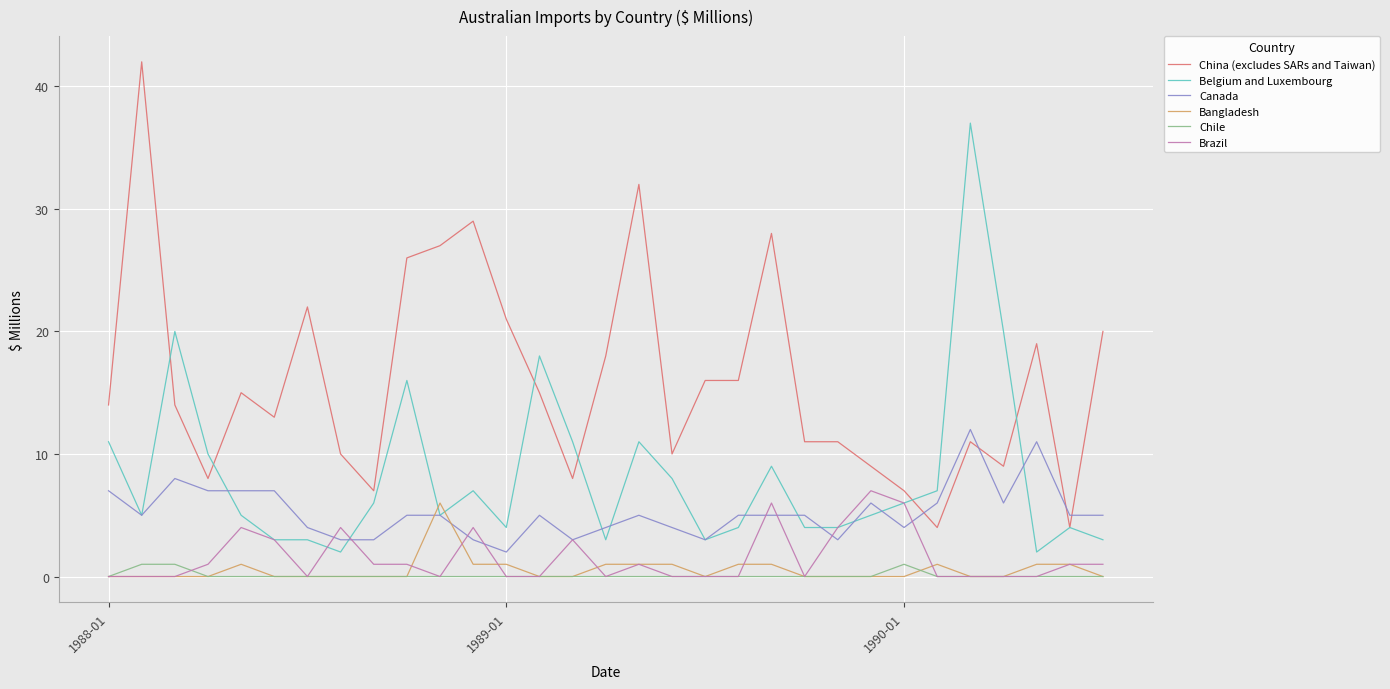

At how many categories does at least one series exceed 1?

31